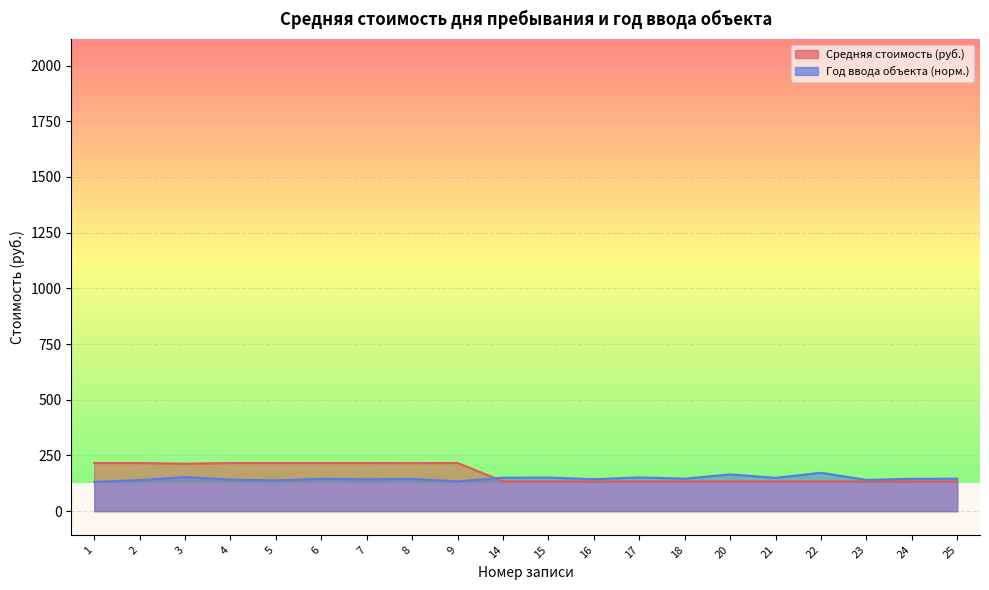

What value does the Средняя стоимость (руб.) series have at 2?

216.2